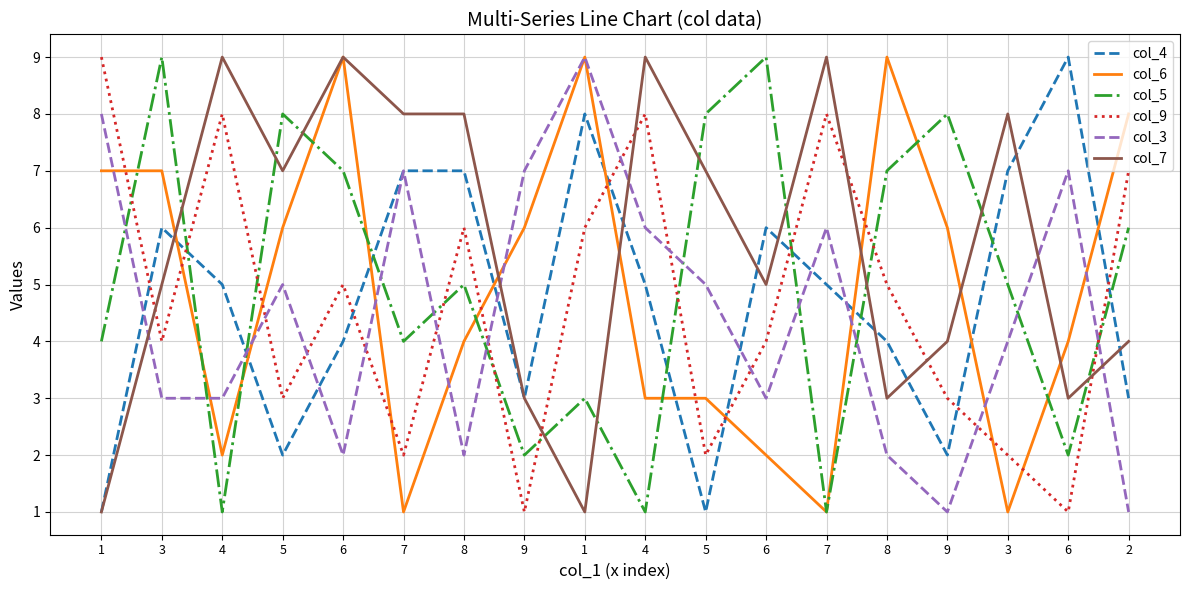

Which series has the largest total across all categories?

col_7